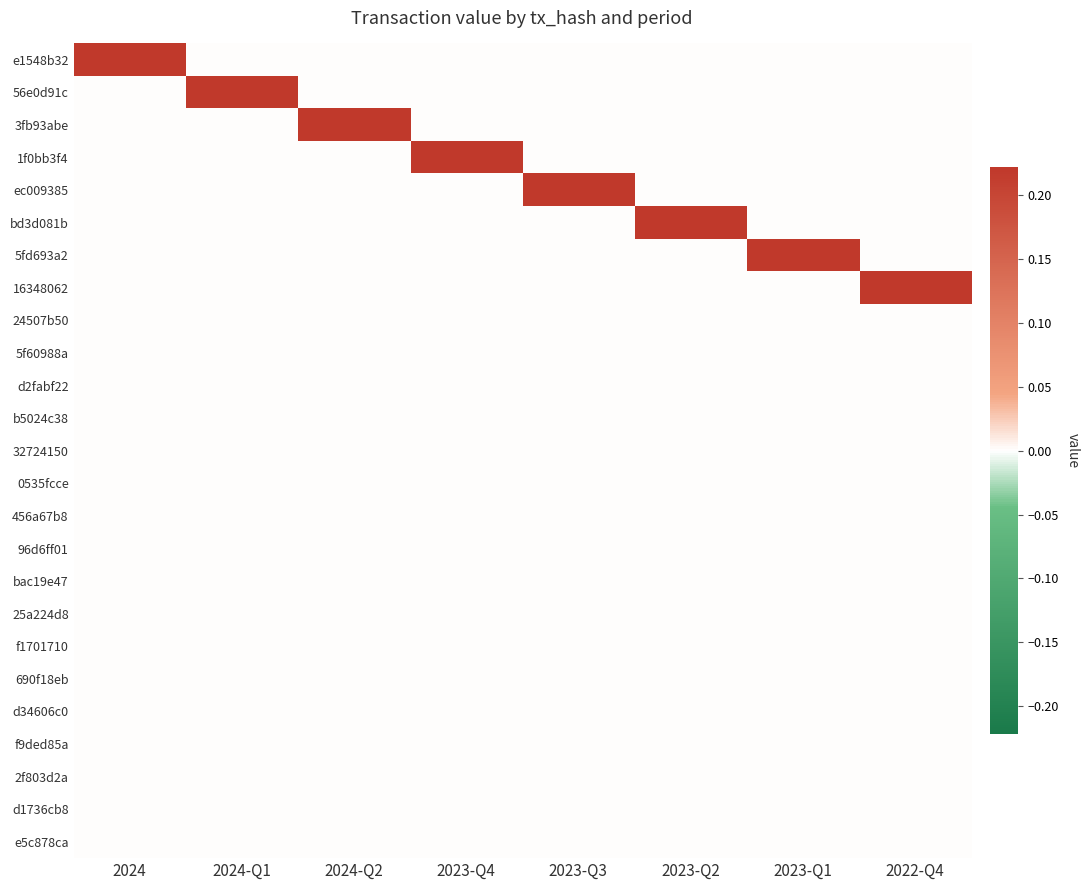

Reading left to right, what are all the values shown in this chart?

e1548b32: 2024=0.2	2024-Q1=0.0	2024-Q2=0.0	2023-Q4=0.0	2023-Q3=0.0	2023-Q2=0.0	2023-Q1=0.0	2022-Q4=0.0
56e0d91c: 2024=0.0	2024-Q1=0.2	2024-Q2=0.0	2023-Q4=0.0	2023-Q3=0.0	2023-Q2=0.0	2023-Q1=0.0	2022-Q4=0.0
3fb93abe: 2024=0.0	2024-Q1=0.0	2024-Q2=0.2	2023-Q4=0.0	2023-Q3=0.0	2023-Q2=0.0	2023-Q1=0.0	2022-Q4=0.0
1f0bb3f4: 2024=0.0	2024-Q1=0.0	2024-Q2=0.0	2023-Q4=0.2	2023-Q3=0.0	2023-Q2=0.0	2023-Q1=0.0	2022-Q4=0.0
ec009385: 2024=0.0	2024-Q1=0.0	2024-Q2=0.0	2023-Q4=0.0	2023-Q3=0.2	2023-Q2=0.0	2023-Q1=0.0	2022-Q4=0.0
bd3d081b: 2024=0.0	2024-Q1=0.0	2024-Q2=0.0	2023-Q4=0.0	2023-Q3=0.0	2023-Q2=0.2	2023-Q1=0.0	2022-Q4=0.0
5fd693a2: 2024=0.0	2024-Q1=0.0	2024-Q2=0.0	2023-Q4=0.0	2023-Q3=0.0	2023-Q2=0.0	2023-Q1=0.2	2022-Q4=0.0
16348062: 2024=0.0	2024-Q1=0.0	2024-Q2=0.0	2023-Q4=0.0	2023-Q3=0.0	2023-Q2=0.0	2023-Q1=0.0	2022-Q4=0.2
24507b50: 2024=0.0	2024-Q1=0.0	2024-Q2=0.0	2023-Q4=0.0	2023-Q3=0.0	2023-Q2=0.0	2023-Q1=0.0	2022-Q4=0.0
5f60988a: 2024=0.0	2024-Q1=0.0	2024-Q2=0.0	2023-Q4=0.0	2023-Q3=0.0	2023-Q2=0.0	2023-Q1=0.0	2022-Q4=0.0
d2fabf22: 2024=0.0	2024-Q1=0.0	2024-Q2=0.0	2023-Q4=0.0	2023-Q3=0.0	2023-Q2=0.0	2023-Q1=0.0	2022-Q4=0.0
b5024c38: 2024=0.0	2024-Q1=0.0	2024-Q2=0.0	2023-Q4=0.0	2023-Q3=0.0	2023-Q2=0.0	2023-Q1=0.0	2022-Q4=0.0
32724150: 2024=0.0	2024-Q1=0.0	2024-Q2=0.0	2023-Q4=0.0	2023-Q3=0.0	2023-Q2=0.0	2023-Q1=0.0	2022-Q4=0.0
0535fccе: 2024=0.0	2024-Q1=0.0	2024-Q2=0.0	2023-Q4=0.0	2023-Q3=0.0	2023-Q2=0.0	2023-Q1=0.0	2022-Q4=0.0
456a67b8: 2024=0.0	2024-Q1=0.0	2024-Q2=0.0	2023-Q4=0.0	2023-Q3=0.0	2023-Q2=0.0	2023-Q1=0.0	2022-Q4=0.0
96d6ff01: 2024=0.0	2024-Q1=0.0	2024-Q2=0.0	2023-Q4=0.0	2023-Q3=0.0	2023-Q2=0.0	2023-Q1=0.0	2022-Q4=0.0
bac19e47: 2024=0.0	2024-Q1=0.0	2024-Q2=0.0	2023-Q4=0.0	2023-Q3=0.0	2023-Q2=0.0	2023-Q1=0.0	2022-Q4=0.0
25a224d8: 2024=0.0	2024-Q1=0.0	2024-Q2=0.0	2023-Q4=0.0	2023-Q3=0.0	2023-Q2=0.0	2023-Q1=0.0	2022-Q4=0.0
f1701710: 2024=0.0	2024-Q1=0.0	2024-Q2=0.0	2023-Q4=0.0	2023-Q3=0.0	2023-Q2=0.0	2023-Q1=0.0	2022-Q4=0.0
690f18eb: 2024=0.0	2024-Q1=0.0	2024-Q2=0.0	2023-Q4=0.0	2023-Q3=0.0	2023-Q2=0.0	2023-Q1=0.0	2022-Q4=0.0
d34606c0: 2024=0.0	2024-Q1=0.0	2024-Q2=0.0	2023-Q4=0.0	2023-Q3=0.0	2023-Q2=0.0	2023-Q1=0.0	2022-Q4=0.0
f9ded85a: 2024=0.0	2024-Q1=0.0	2024-Q2=0.0	2023-Q4=0.0	2023-Q3=0.0	2023-Q2=0.0	2023-Q1=0.0	2022-Q4=0.0
2f803d2a: 2024=0.0	2024-Q1=0.0	2024-Q2=0.0	2023-Q4=0.0	2023-Q3=0.0	2023-Q2=0.0	2023-Q1=0.0	2022-Q4=0.0
d1736cb8: 2024=0.0	2024-Q1=0.0	2024-Q2=0.0	2023-Q4=0.0	2023-Q3=0.0	2023-Q2=0.0	2023-Q1=0.0	2022-Q4=0.0
e5c878ca: 2024=0.0	2024-Q1=0.0	2024-Q2=0.0	2023-Q4=0.0	2023-Q3=0.0	2023-Q2=0.0	2023-Q1=0.0	2022-Q4=0.0